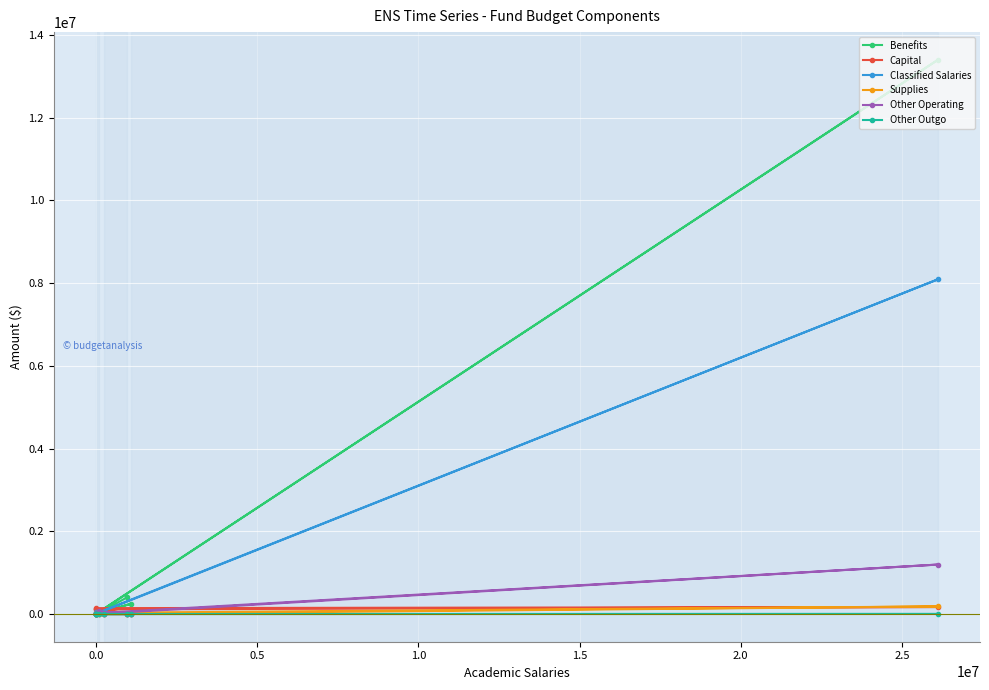

True or false: Other Operating and Capital cross at least once.

True